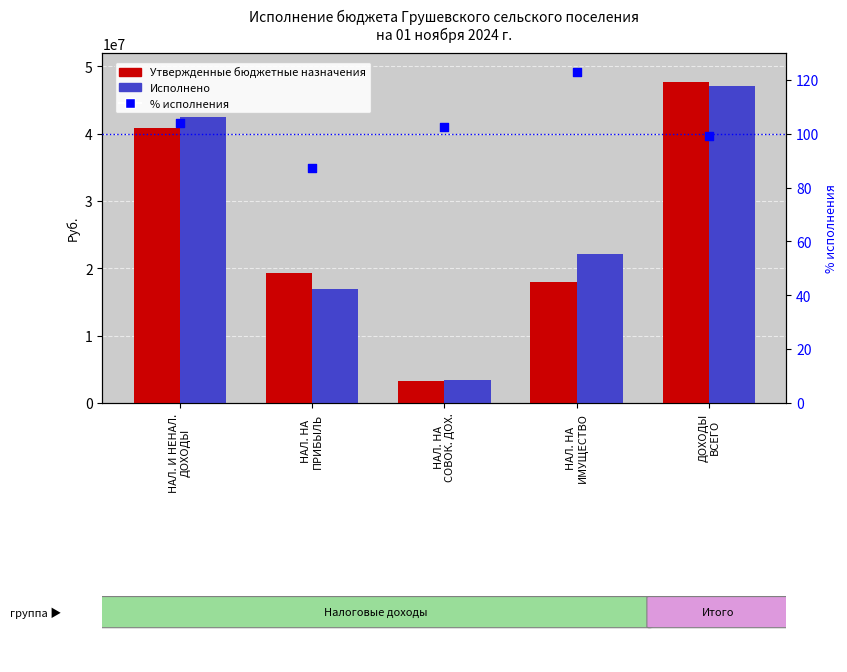

Is the value of Исполнено at НАЛ. НА
СОВОК. ДОХ. greater than the value of Утвержденные бюджетные назначения at НАЛ. И НЕНАЛ.
ДОХОДЫ?

No